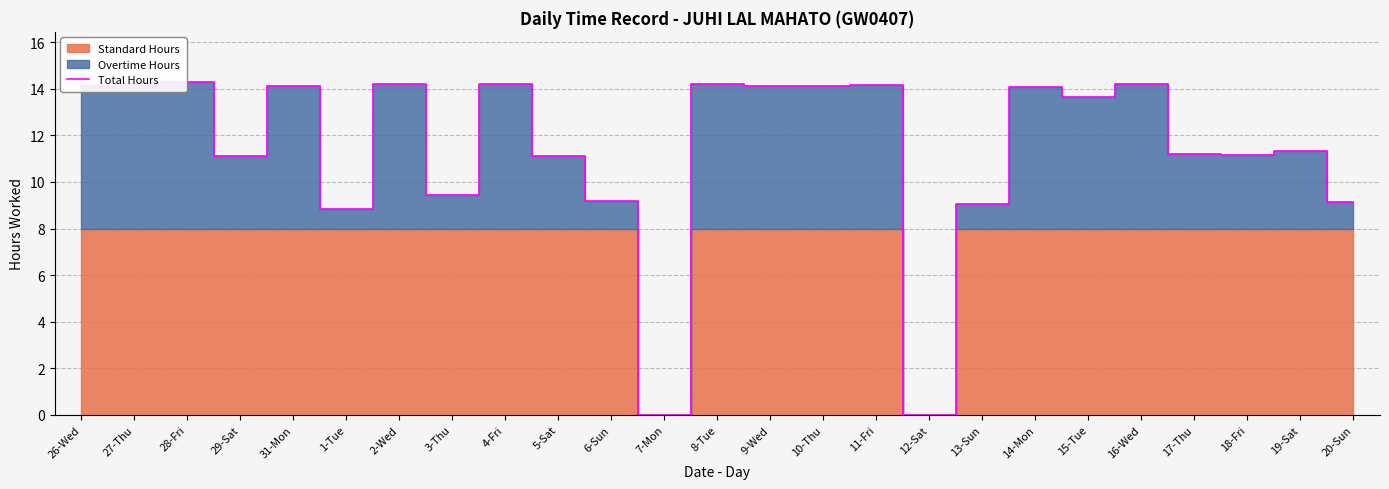

How many interior local valleys (lower than both neighbors) does the data have?

8